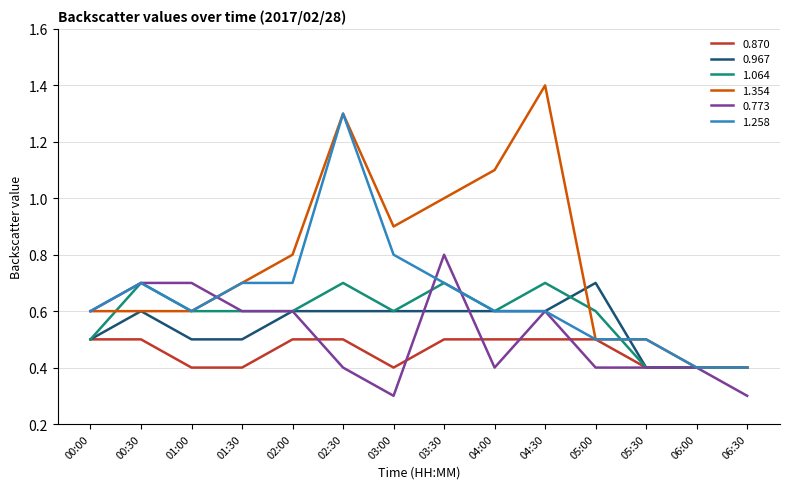

What position from the right is 05:00?

4